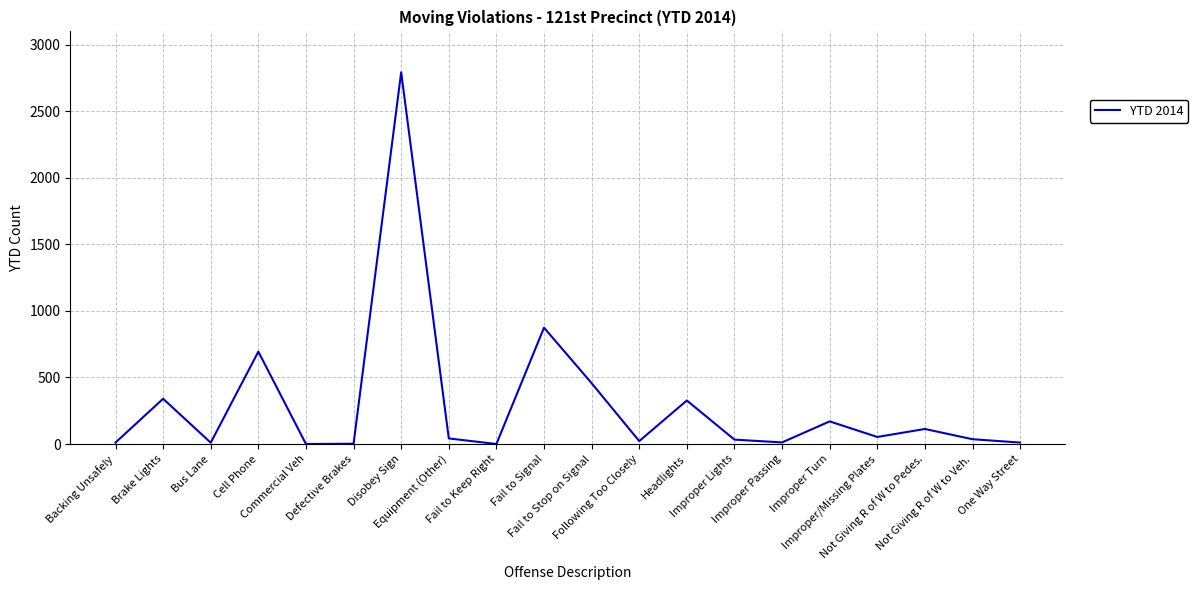

How many interior local valleys (lower than both neighbors) does the data have?

6